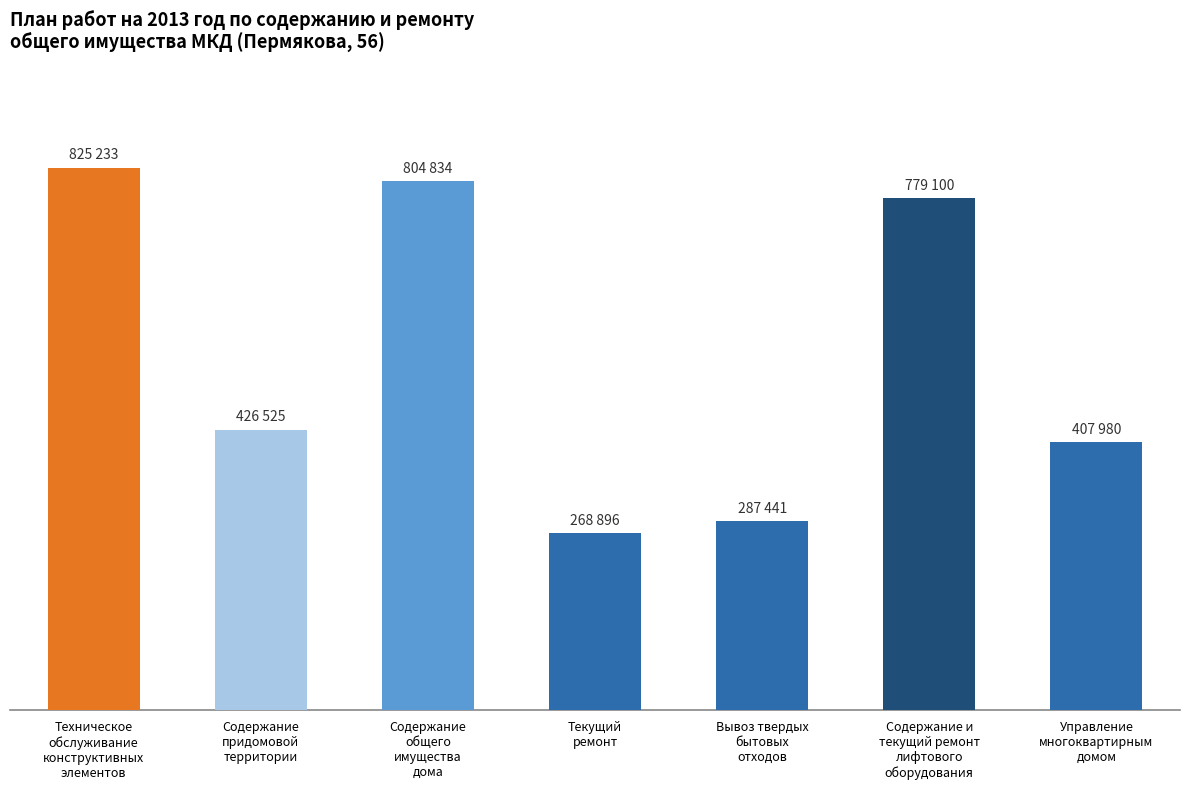

At which label does the data first exceed 426525?

Техническое
обслуживание
конструктивных
элементов